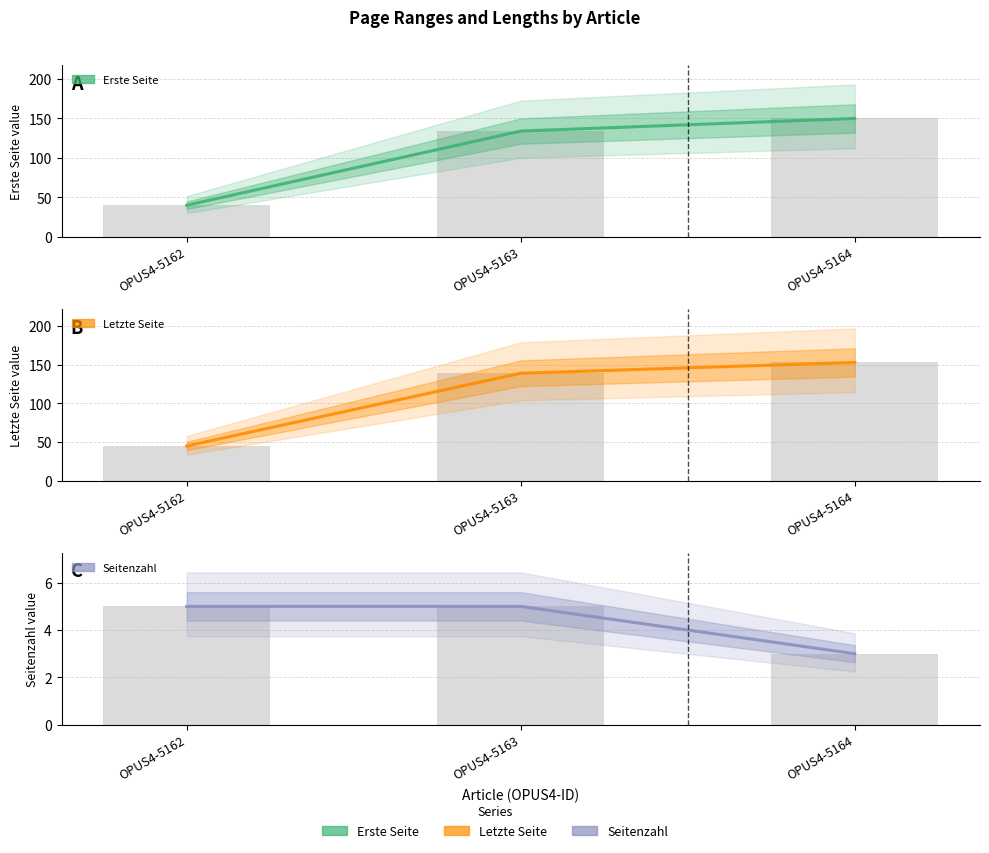

Which series has the largest range (max minus min)?

Erste Seite